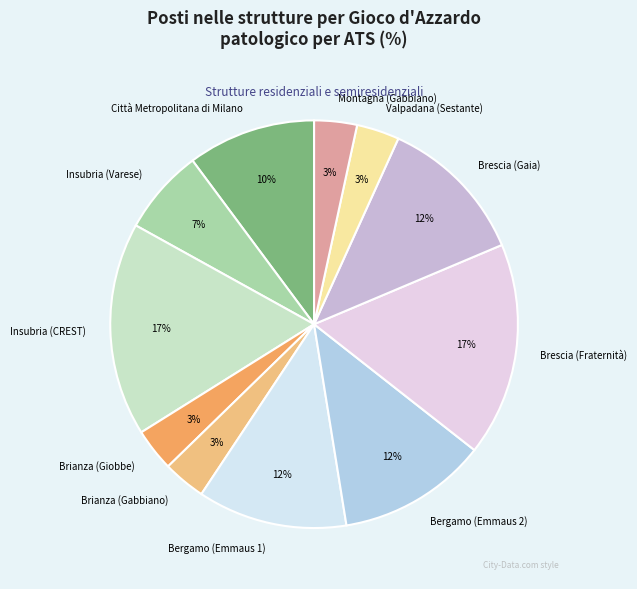

What percentage is the Brescia (Gaia) slice, to the nearest percent?

12%